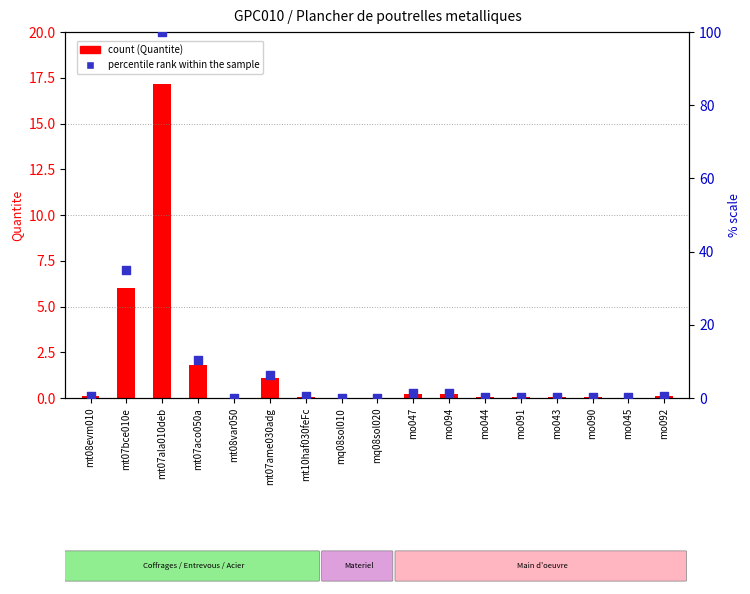

Which series has the widest spread of Y values?

percentile rank within the sample